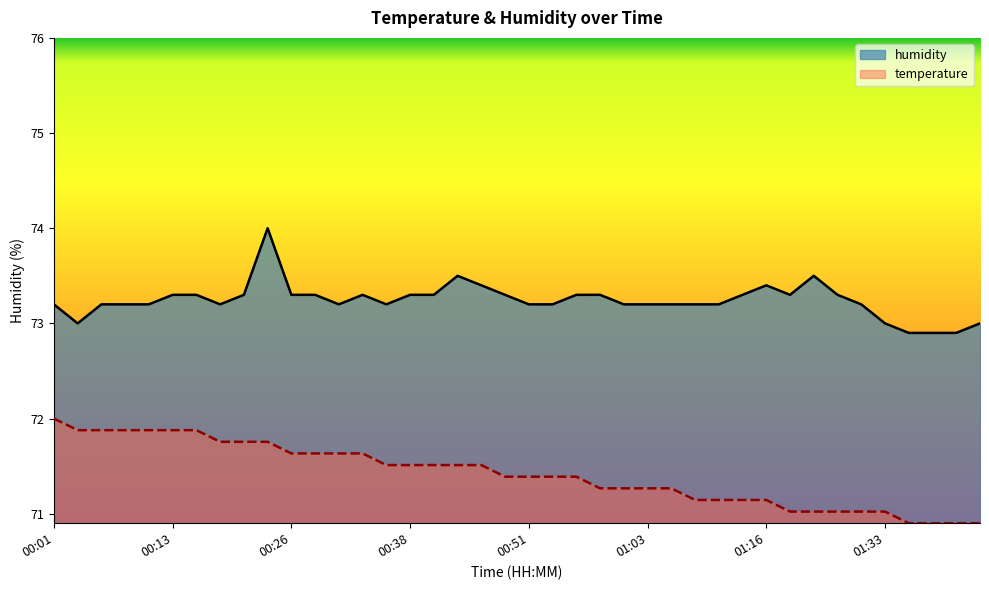

Is it true that temperature equals 40.6 at 00:58?

False